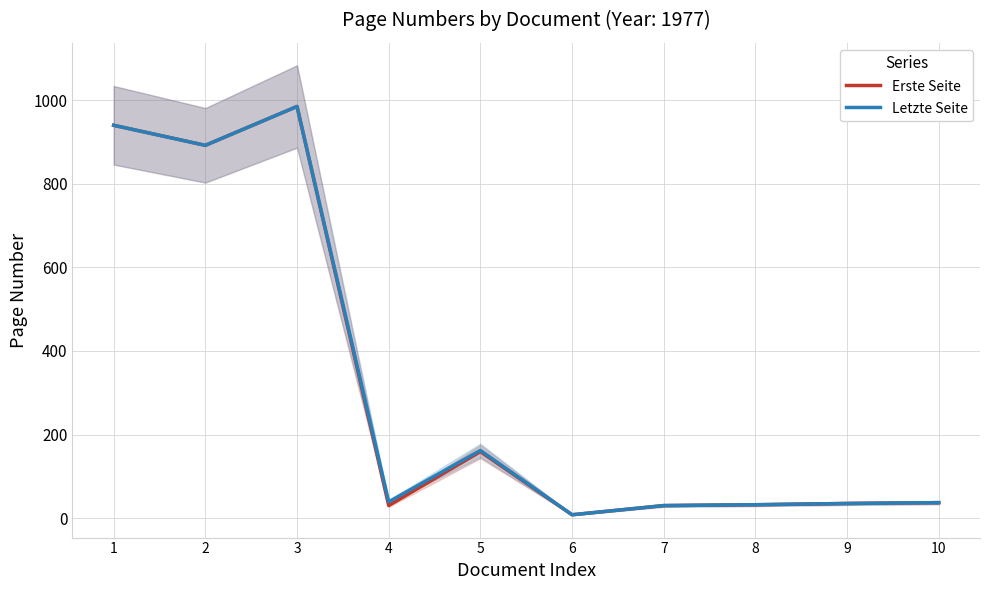

What is the highest value of the Erste Seite series?

985